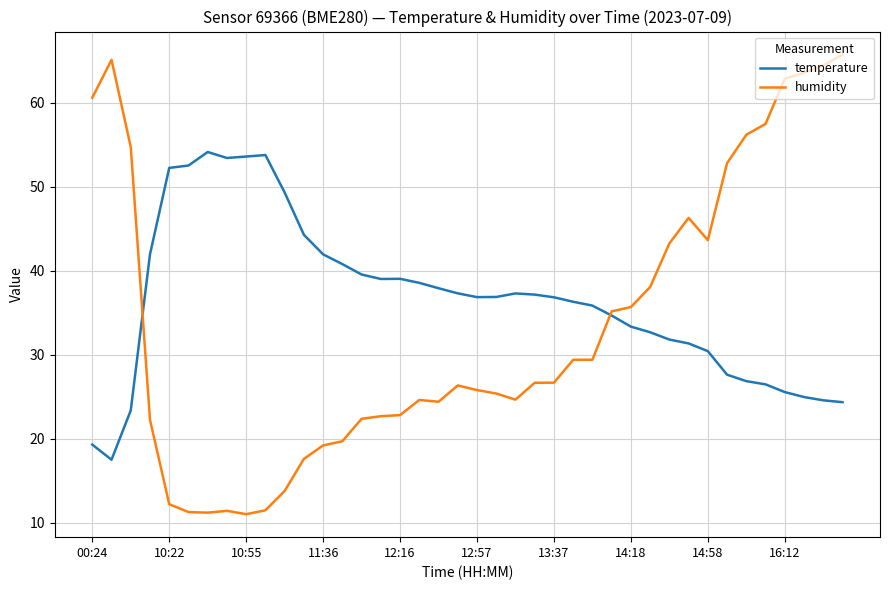

True or false: humidity has more than 1 interior local peaks.

True